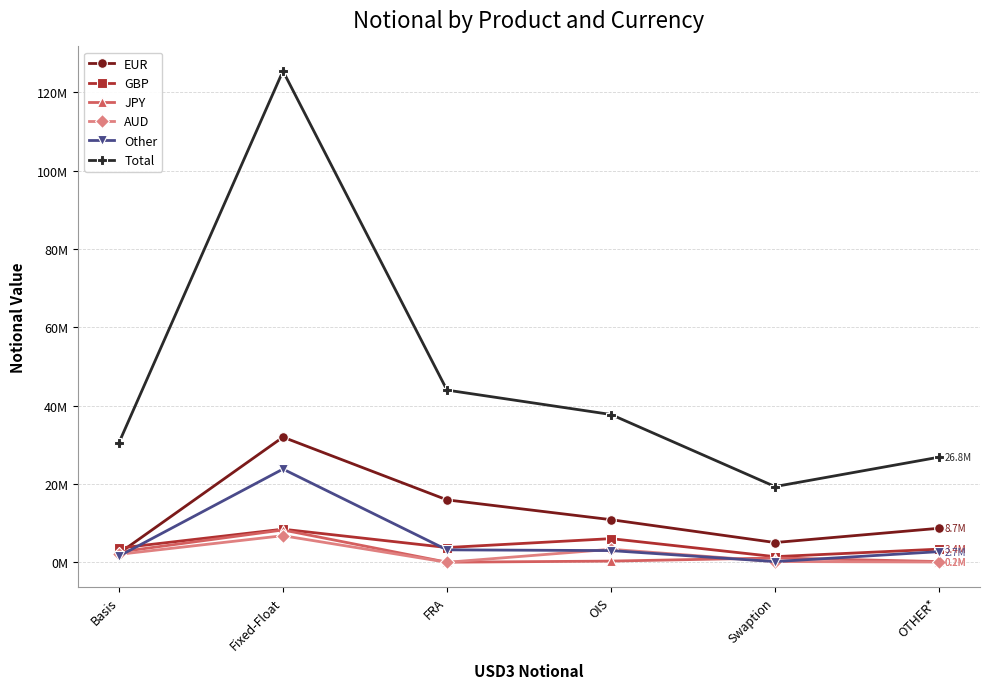

Rank the series by their maximum value, from lowest to highest.

AUD, JPY, GBP, Other, EUR, Total